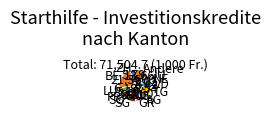

Which slice is the largest?

BE